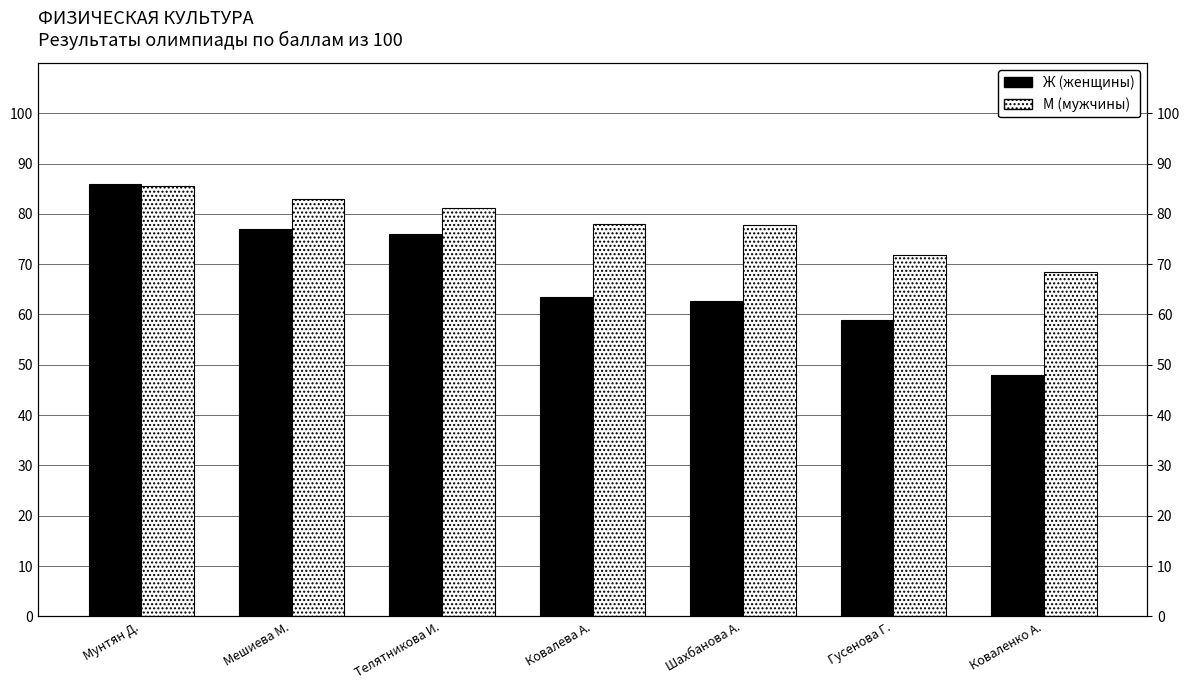

Is the value of М (мужчины) at Коваленко А. greater than the value of Ж (женщины) at Ковалева А.?

Yes